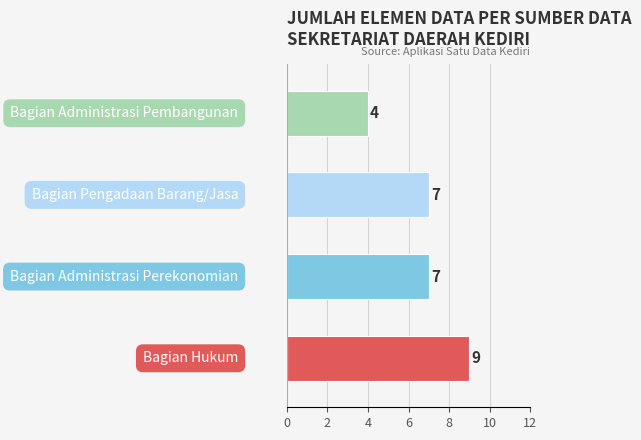

How many values are between 7 and 9?

3